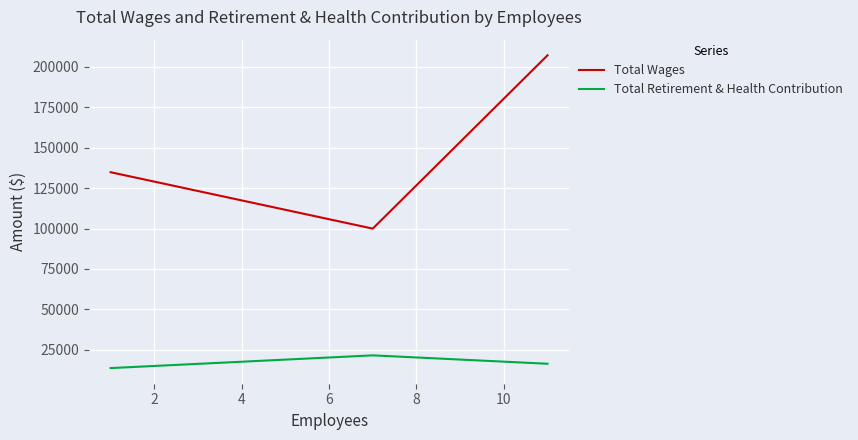

Which series has the widest spread of values?

Total Wages